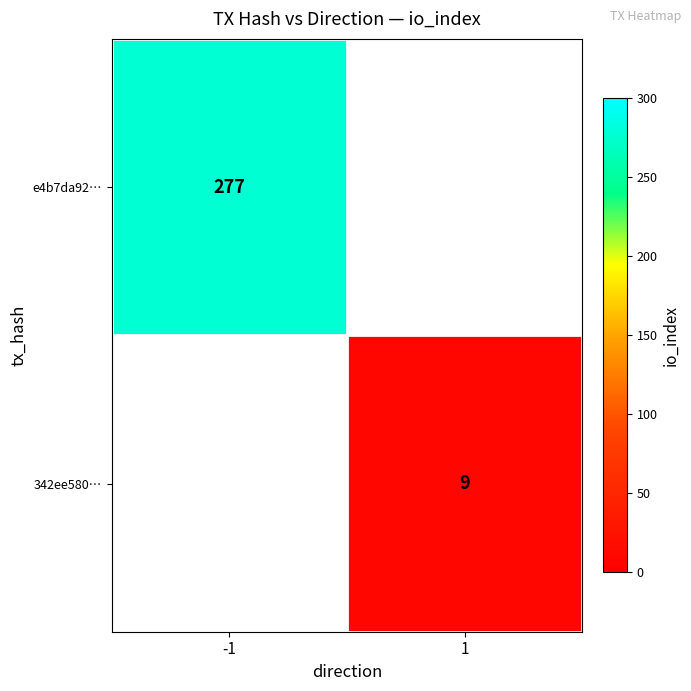

Which has a higher value, 1 or -1?

-1